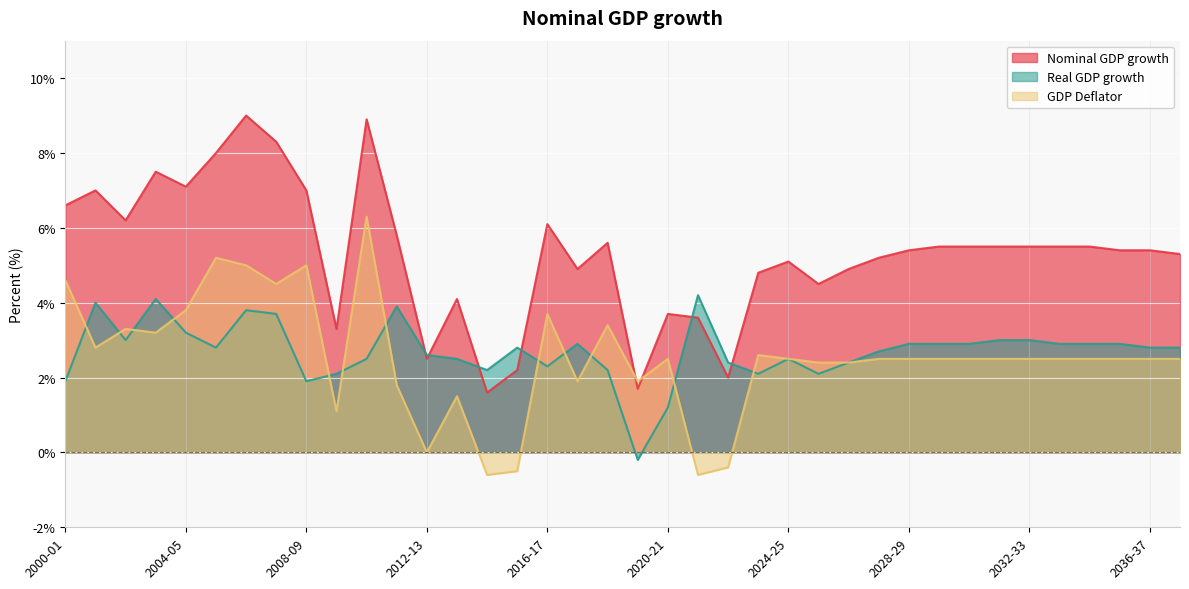

Reading left to right, what are all the values shown in this chart?

Nominal GDP growth: 2000-01=6.6	2001-02=7.0	2002-03=6.2	2003-04=7.5	2004-05=7.1	2005-06=8.0	2006-07=9.0	2007-08=8.3	2008-09=7.0	2009-10=3.3	2010-11=8.9	2011-12=5.8	2012-13=2.5	2013-14=4.1	2014-15=1.6	2015-16=2.2	2016-17=6.1	2017-18=4.9	2018-19=5.6	2019-20=1.7	2020-21=3.7	2021-22=3.6	2022-23=2.0	2023-24=4.8	2024-25=5.1	2025-26=4.5	2026-27=4.9	2027-28=5.2	2028-29=5.4	2029-30=5.5	2030-31=5.5	2031-32=5.5	2032-33=5.5	2033-34=5.5	2034-35=5.5	2035-36=5.4	2036-37=5.4	2037-38=5.3
Real GDP growth: 2000-01=1.9	2001-02=4.0	2002-03=3.0	2003-04=4.1	2004-05=3.2	2005-06=2.8	2006-07=3.8	2007-08=3.7	2008-09=1.9	2009-10=2.1	2010-11=2.5	2011-12=3.9	2012-13=2.6	2013-14=2.5	2014-15=2.2	2015-16=2.8	2016-17=2.3	2017-18=2.9	2018-19=2.2	2019-20=-0.2	2020-21=1.2	2021-22=4.2	2022-23=2.4	2023-24=2.1	2024-25=2.5	2025-26=2.1	2026-27=2.4	2027-28=2.7	2028-29=2.9	2029-30=2.9	2030-31=2.9	2031-32=3.0	2032-33=3.0	2033-34=2.9	2034-35=2.9	2035-36=2.9	2036-37=2.8	2037-38=2.8
GDP Deflator: 2000-01=4.6	2001-02=2.8	2002-03=3.3	2003-04=3.2	2004-05=3.8	2005-06=5.2	2006-07=5.0	2007-08=4.5	2008-09=5.0	2009-10=1.1	2010-11=6.3	2011-12=1.8	2012-13=0.0	2013-14=1.5	2014-15=-0.6	2015-16=-0.5	2016-17=3.7	2017-18=1.9	2018-19=3.4	2019-20=1.9	2020-21=2.5	2021-22=-0.6	2022-23=-0.4	2023-24=2.6	2024-25=2.5	2025-26=2.4	2026-27=2.4	2027-28=2.5	2028-29=2.5	2029-30=2.5	2030-31=2.5	2031-32=2.5	2032-33=2.5	2033-34=2.5	2034-35=2.5	2035-36=2.5	2036-37=2.5	2037-38=2.5